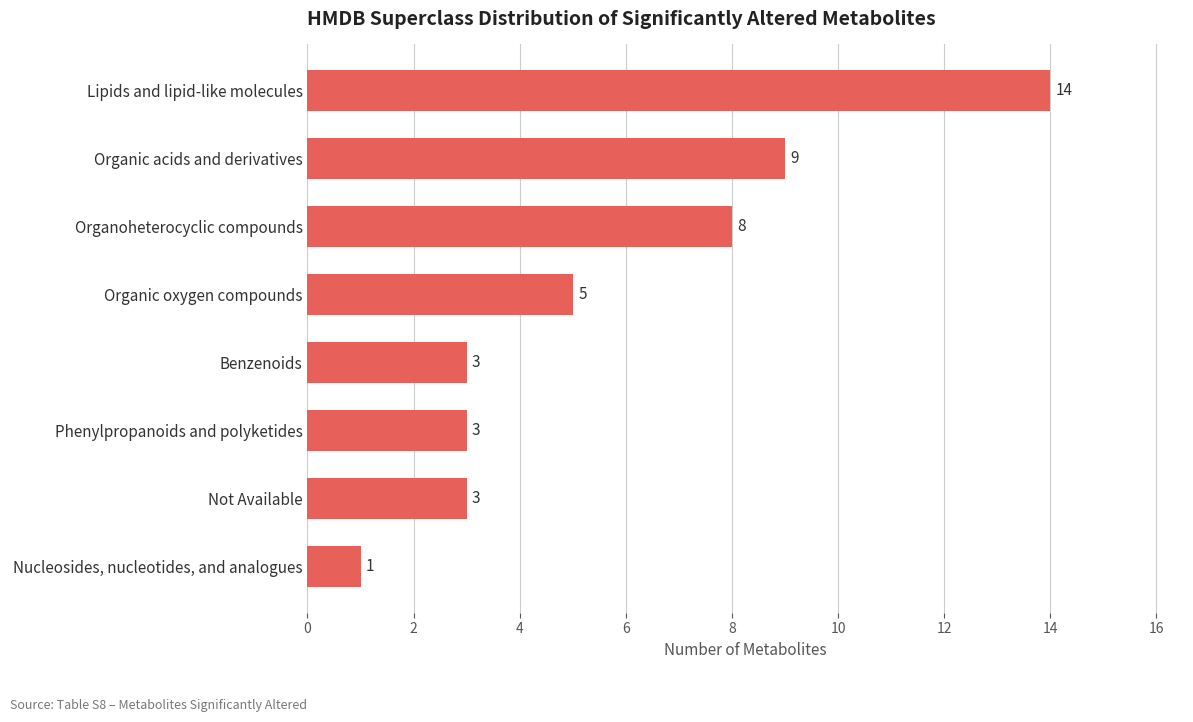

How many bars are there in total?

8